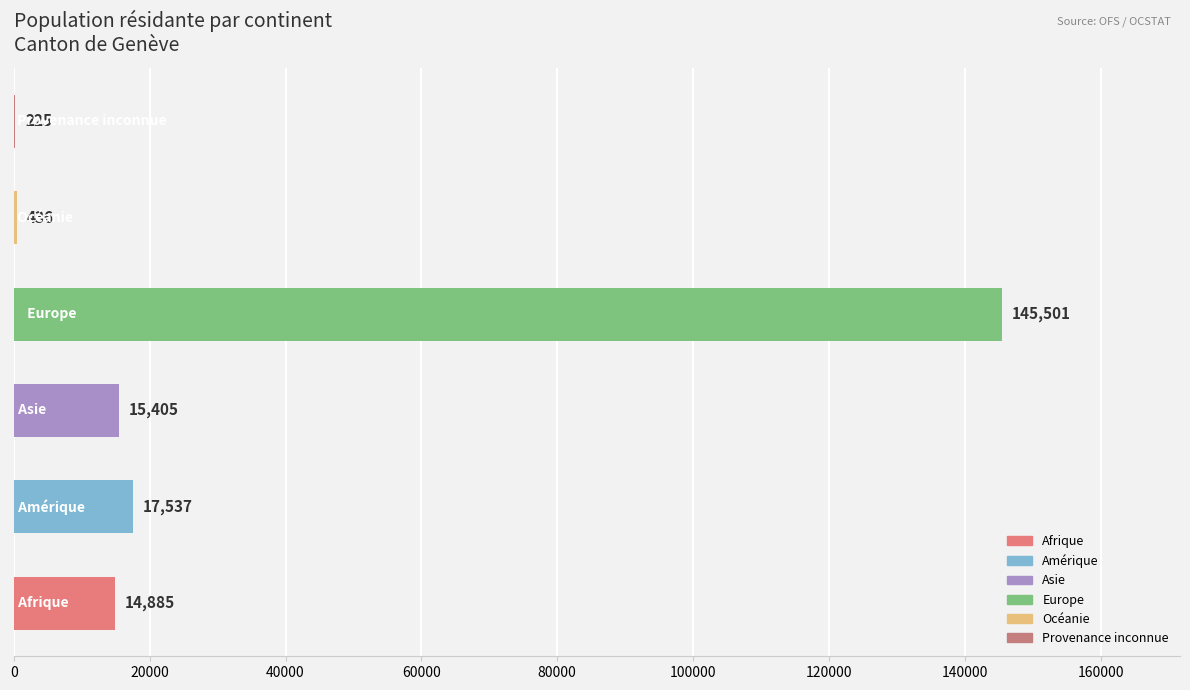

Count the number of data series in this chart.

1